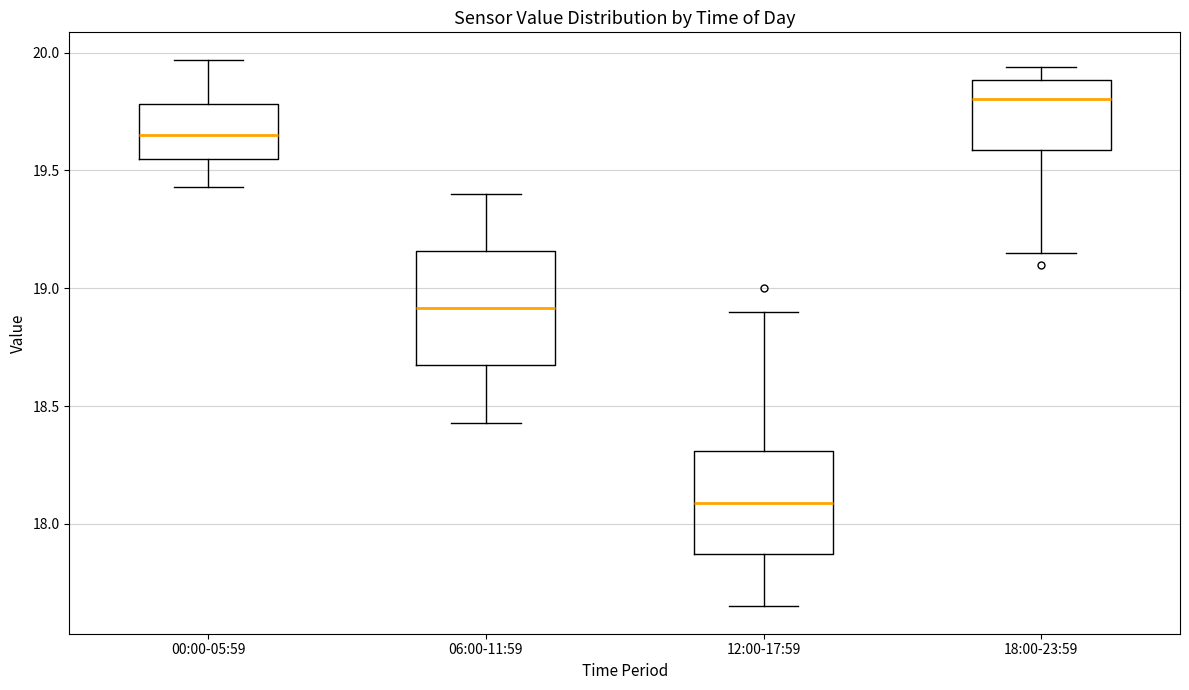

Reading left to right, transcribe this box plot: for each box, give where its median line is, the range the box spans, and where its two whiskers end, as read against the y-axis. The values are not printed on the chart, so give them approximately, as read against the axis.

00:00-05:59: median 19.65, box 19.55 to 19.80, whiskers 19.45 to 19.95
06:00-11:59: median 18.90, box 18.65 to 19.15, whiskers 18.45 to 19.40
12:00-17:59: median 18.10, box 17.85 to 18.30, whiskers 17.65 to 18.90
18:00-23:59: median 19.80, box 19.60 to 19.90, whiskers 19.15 to 19.95